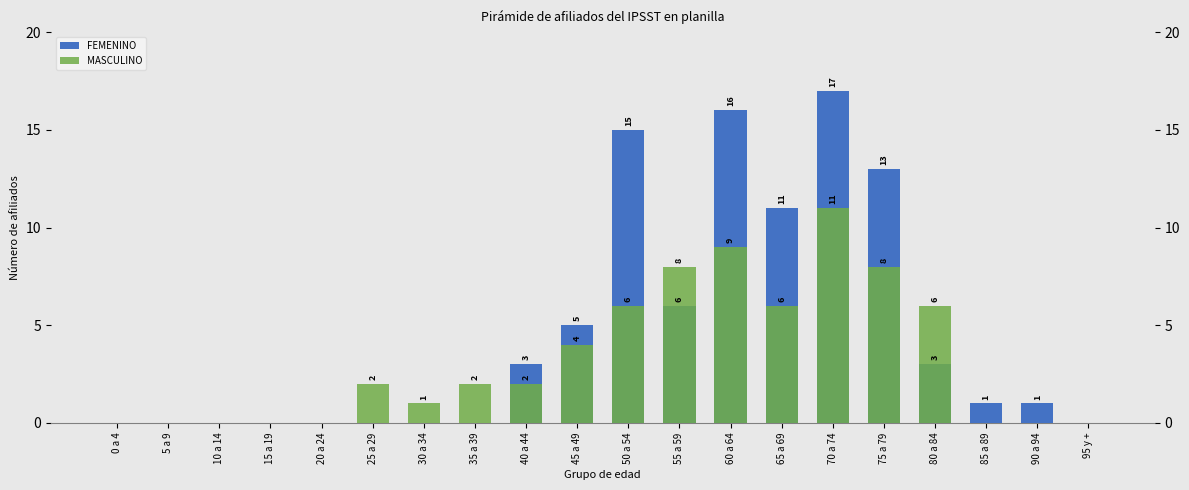

Which has a higher value, 65 a 69 or 80 a 84?

65 a 69